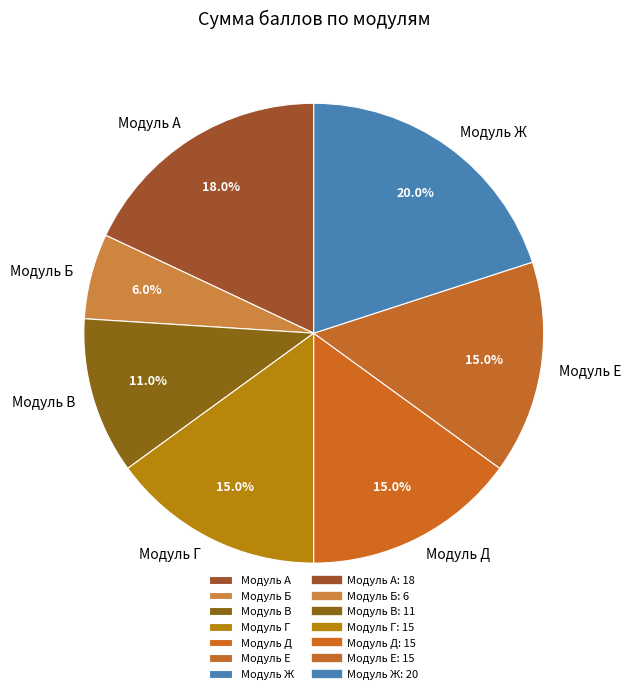

Which category has the smallest portion of the pie?

Модуль Б